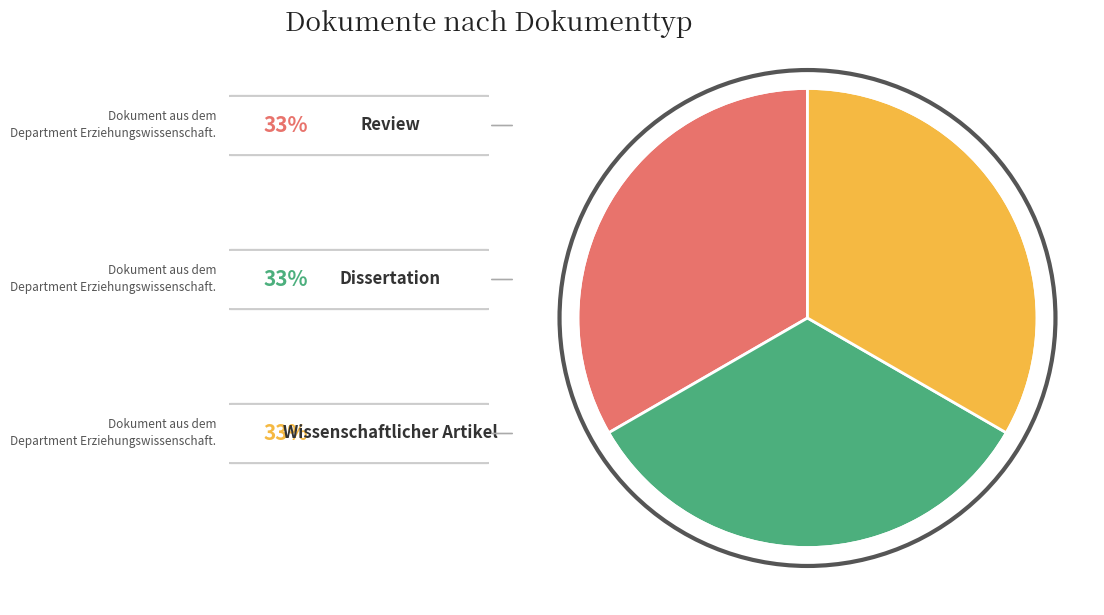

Does any single category account for the majority?

No